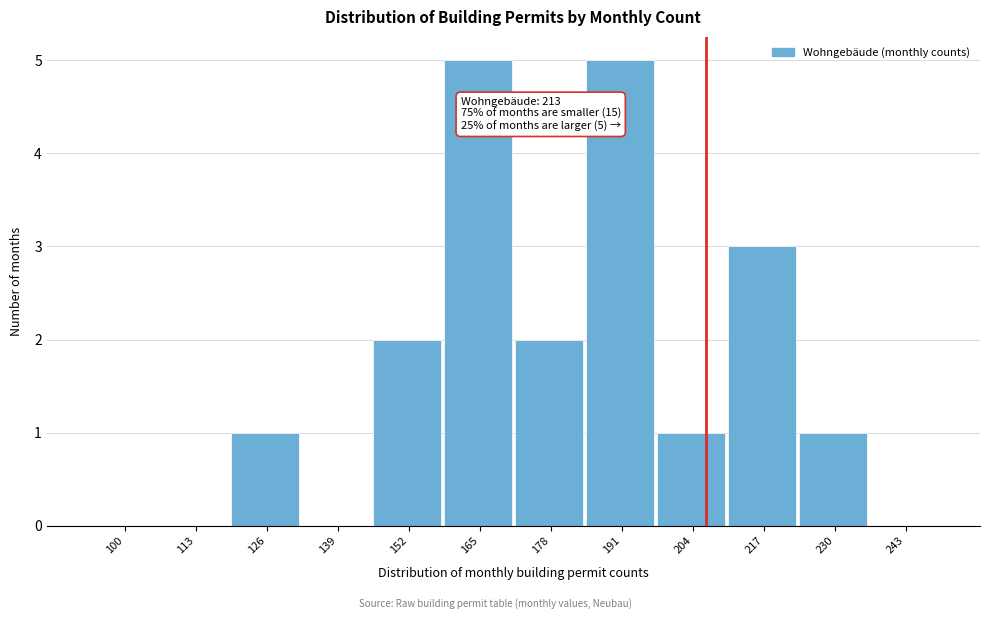

Reading left to right, list all the values displayed in this chart.

100=0	113=0	126=1	139=0	152=2	165=5	178=2	191=5	204=1	217=3	230=1	243=0